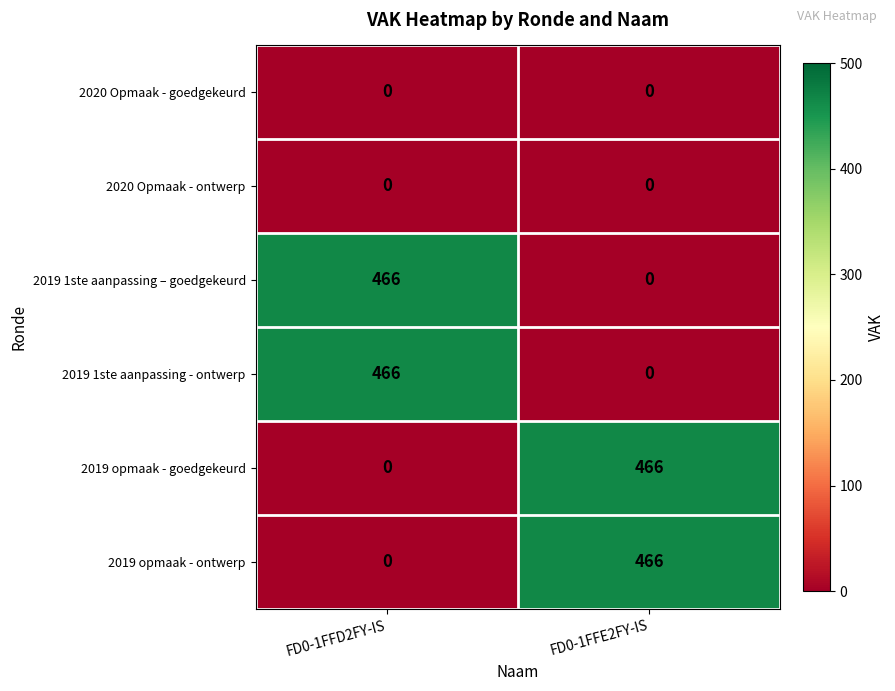

What is the total value across all series at FD0-1FFE2FY-IS?

932